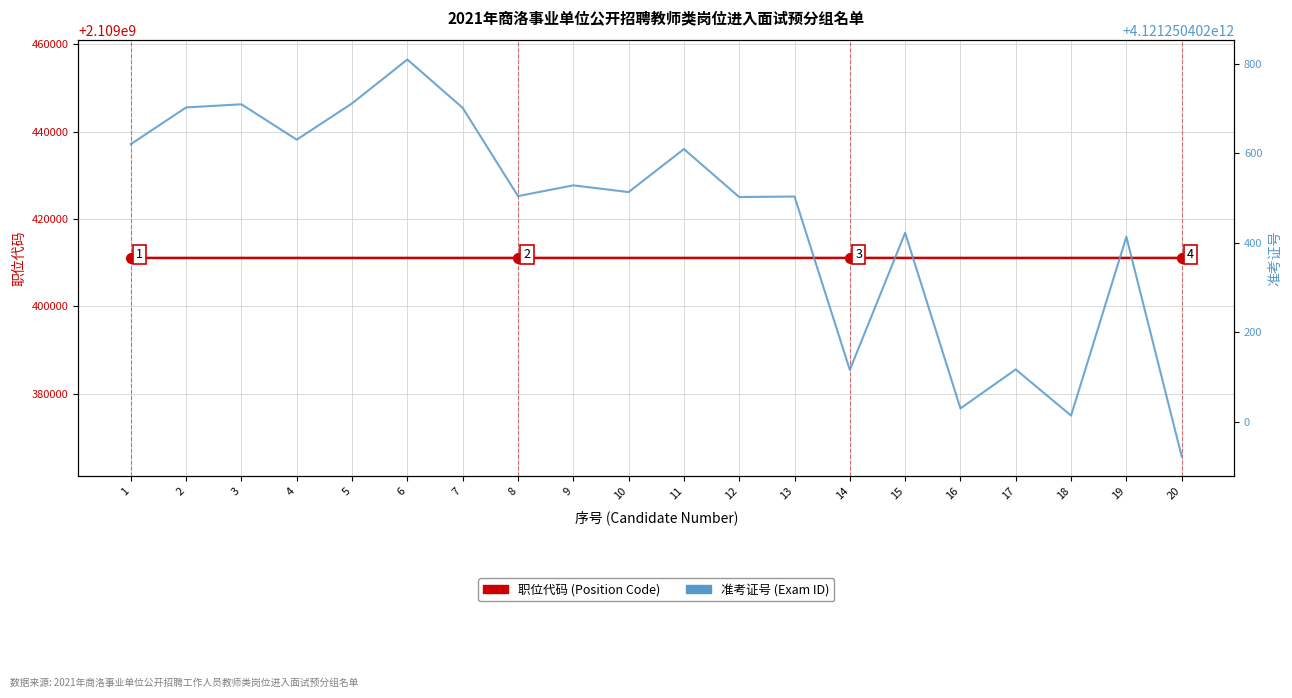

True or false: 准考证号 (Exam ID) has a value of 6817804760085 at 16.

False